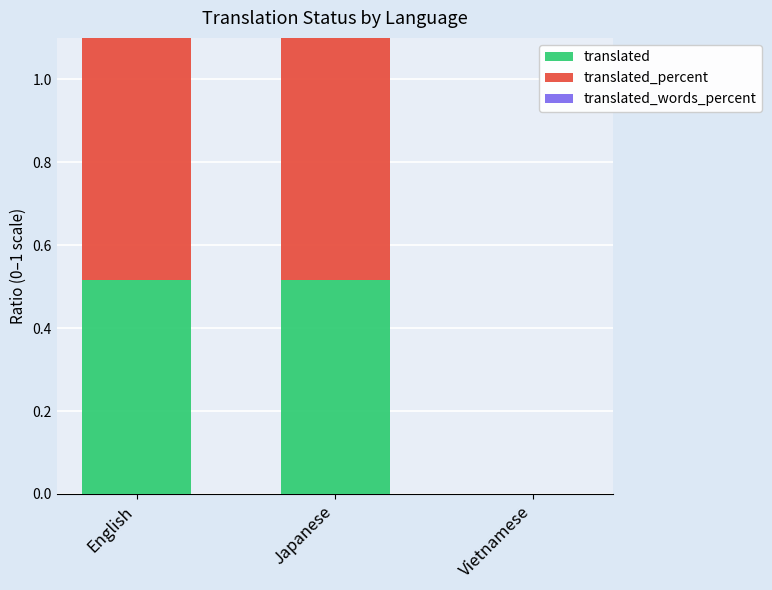

Which label corresponds to the smallest value in the chart?

Vietnamese